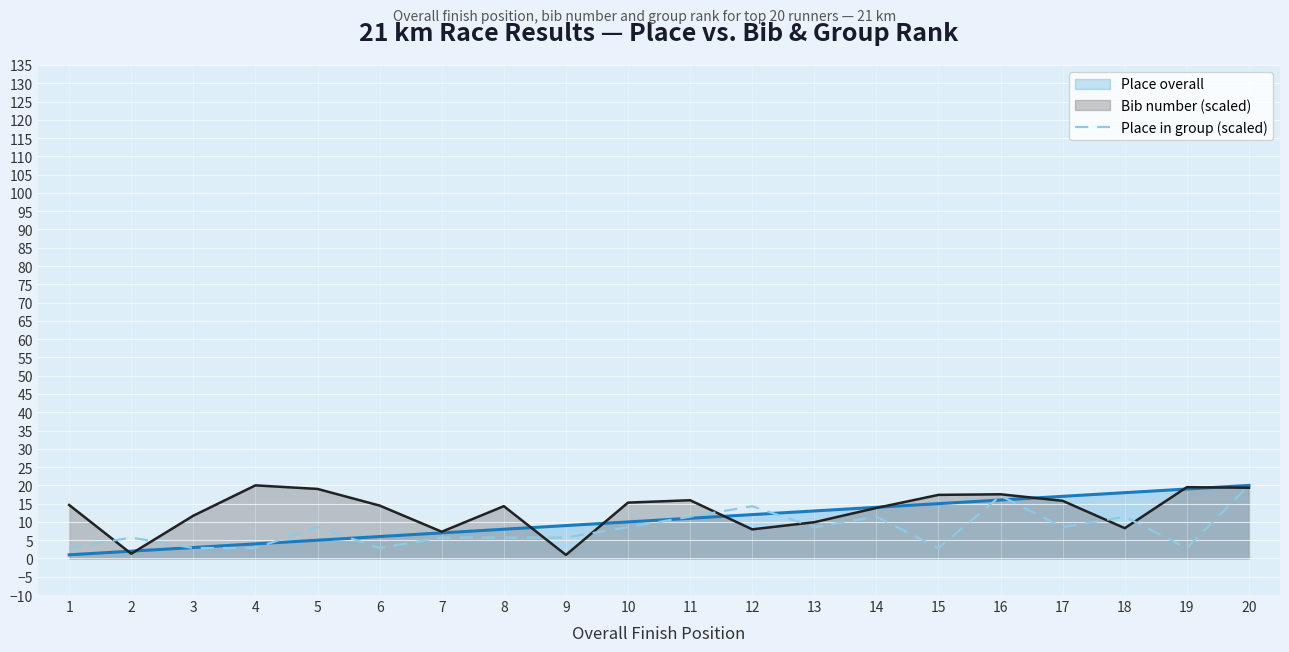

Reading right to left, transcribe all the data shown in this chart.

20=20.0	19=2.9	18=11.4	17=8.6	16=17.1	15=2.9	14=11.4	13=8.6	12=14.3	11=11.4	10=8.6	9=5.7	8=5.7	7=5.7	6=2.9	5=8.6	4=2.9	3=2.9	2=5.7	1=2.9